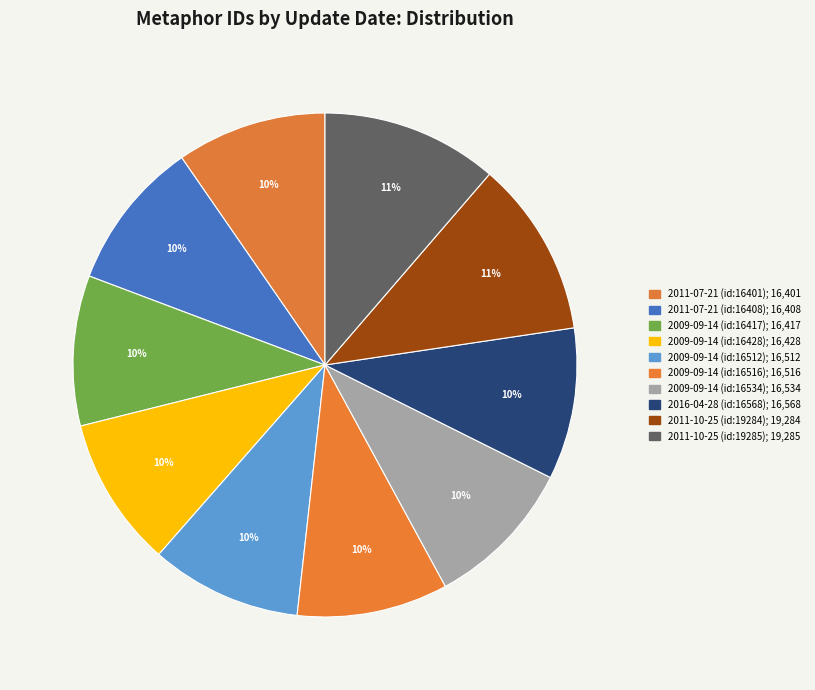

Which category has the smallest portion of the pie?

2011-07-21